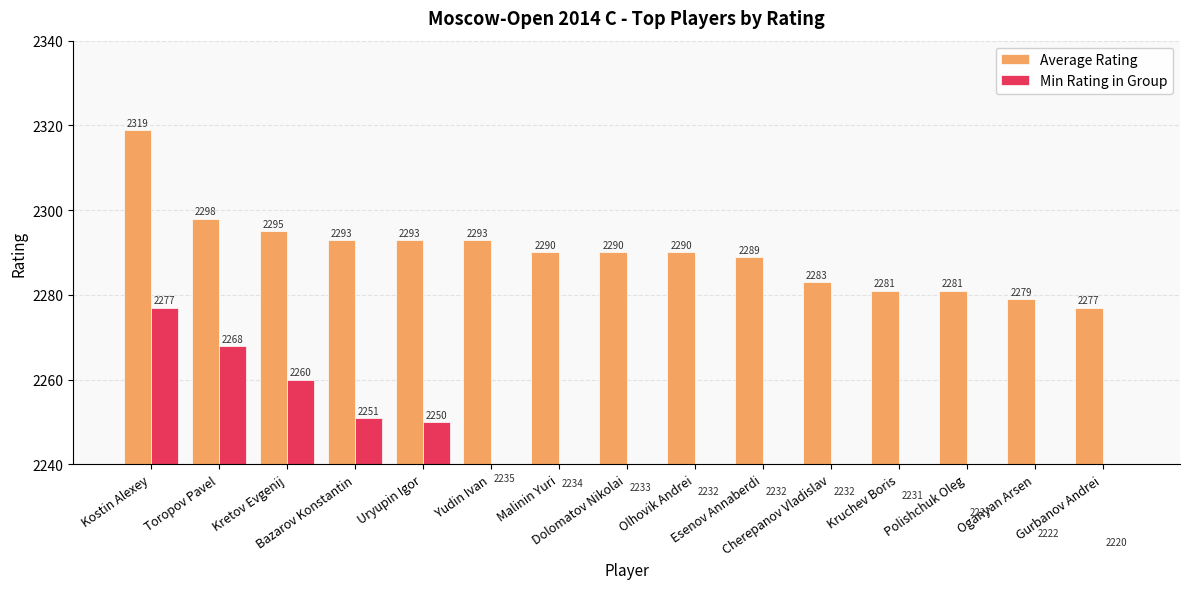

What is the difference between the highest and lowest values at Oganyan Arsen?

57